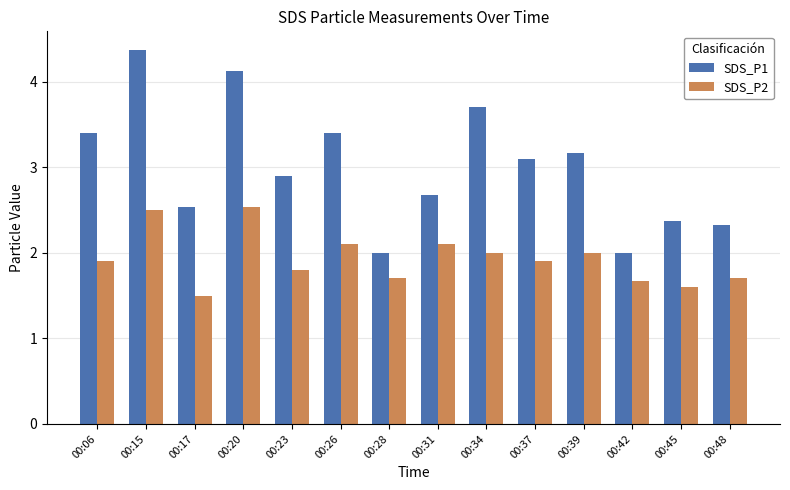

What value does the SDS_P1 series have at 00:37?

3.1